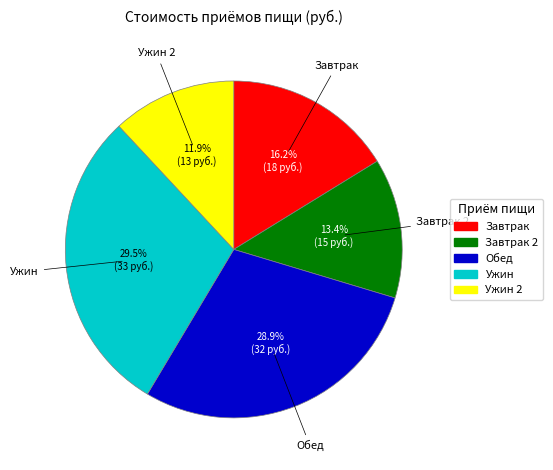

Is it true that Ужин is 35% of the pie?

False